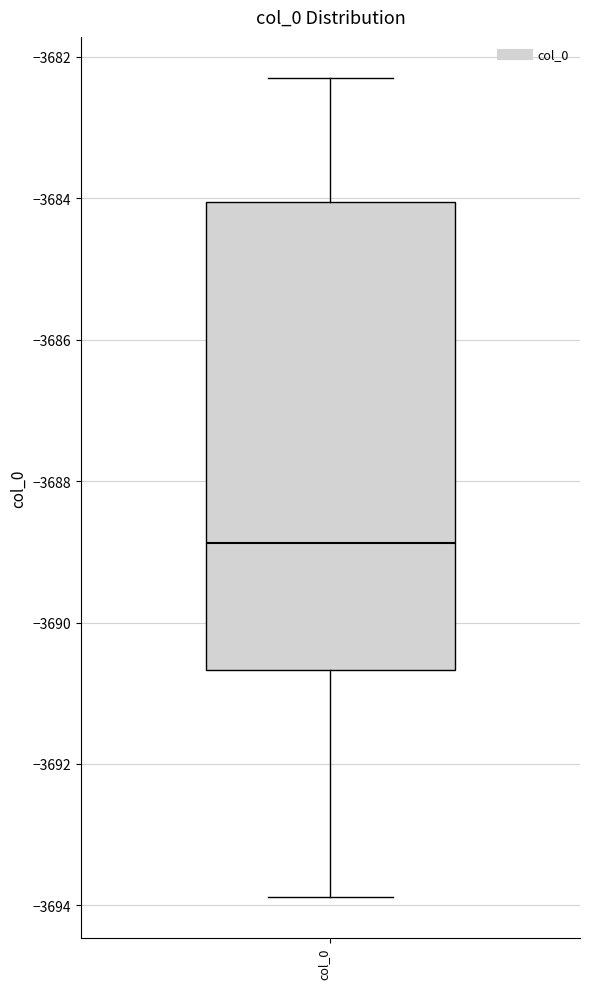

Where does the median line of the box for col_0 sit on the y-axis? The values are not printed on the chart, so give them approximately, as read against the axis.

-3688.8